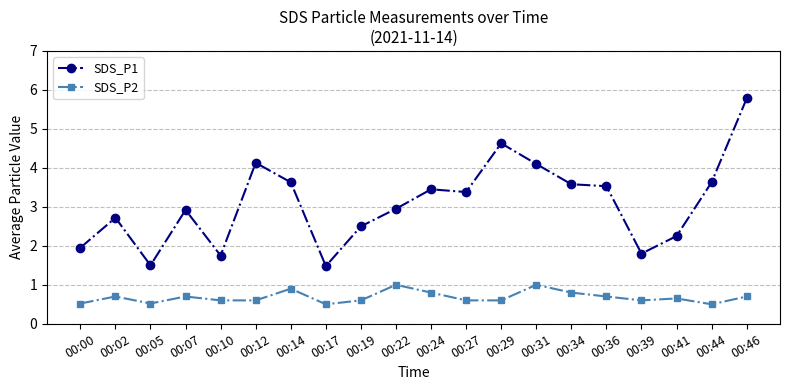

What is the greatest value displayed?

5.8